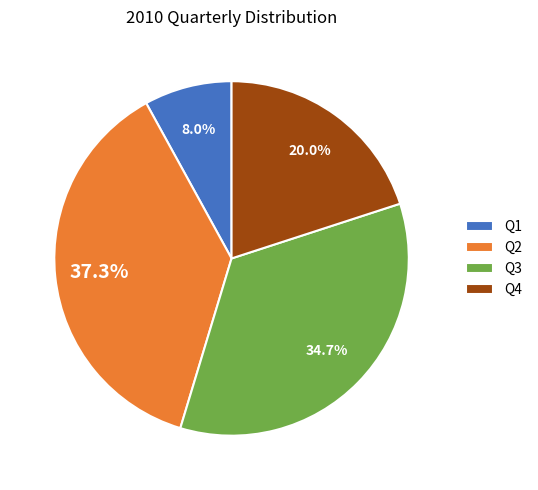

How many segments does this pie chart have?

4